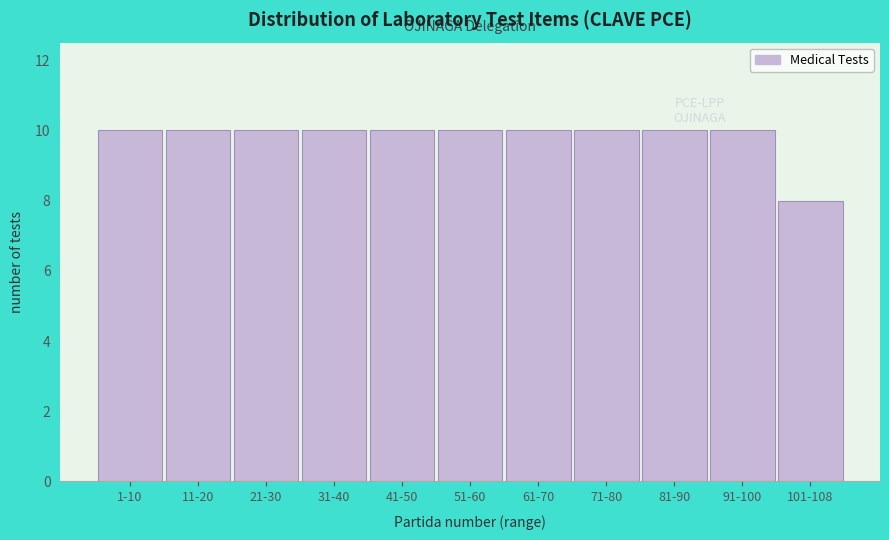

Reading left to right, what are all the values shown in this chart?

10	10	10	10	10	10	10	10	10	10	8